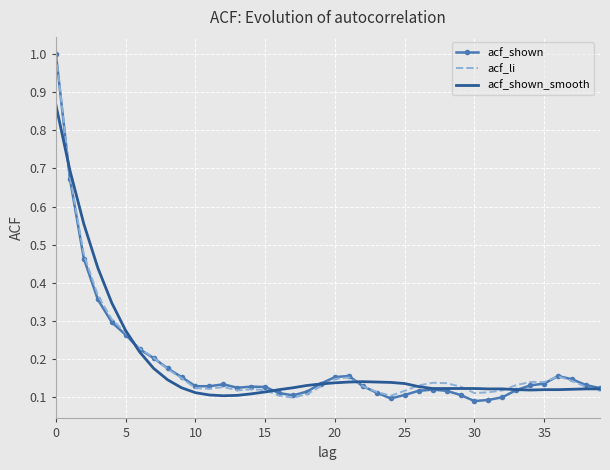

What is the highest value of the acf_li series?

1.0